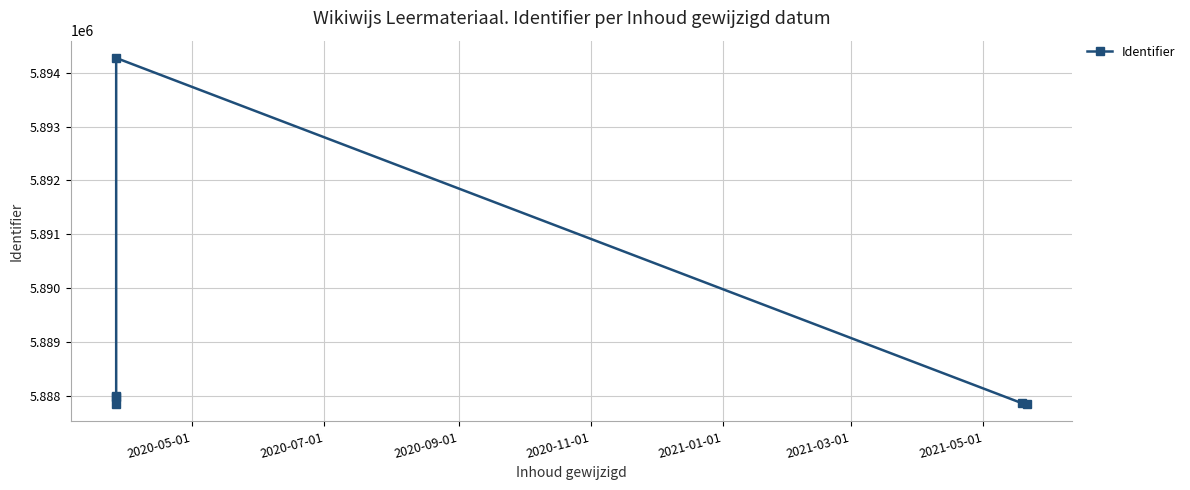

How many lines are shown in the chart?

1